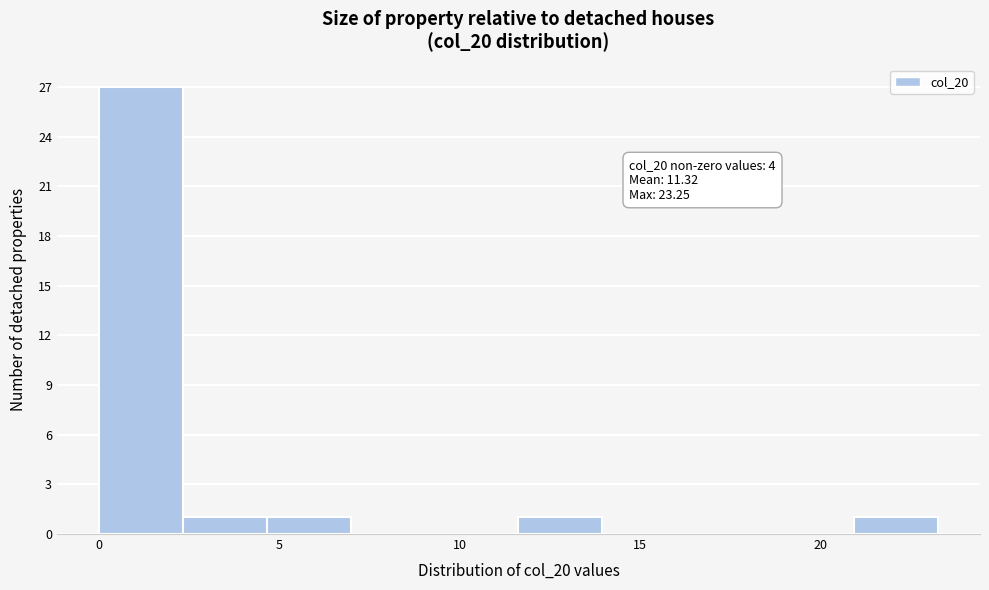

Over which range of the x-axis is the bar tallest?

0.0 to 2.5